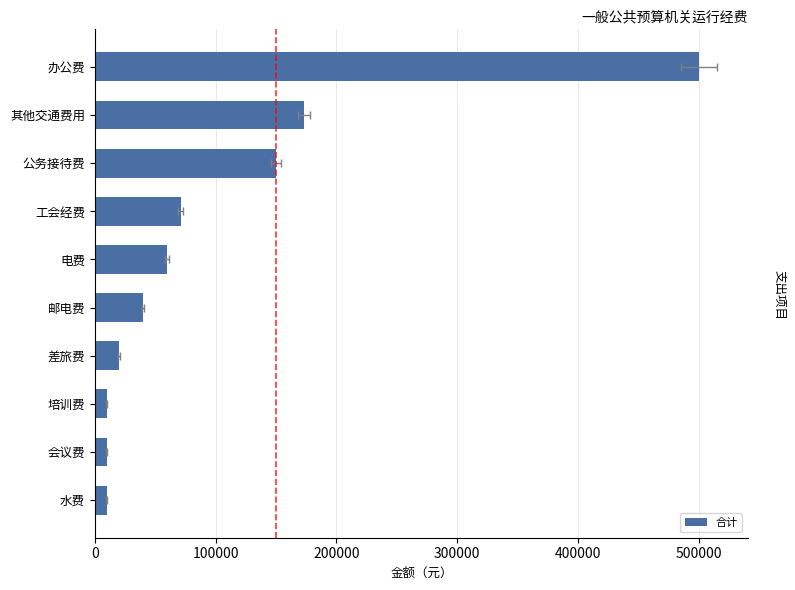

What is the difference between the second highest and minimum values?

163250.0